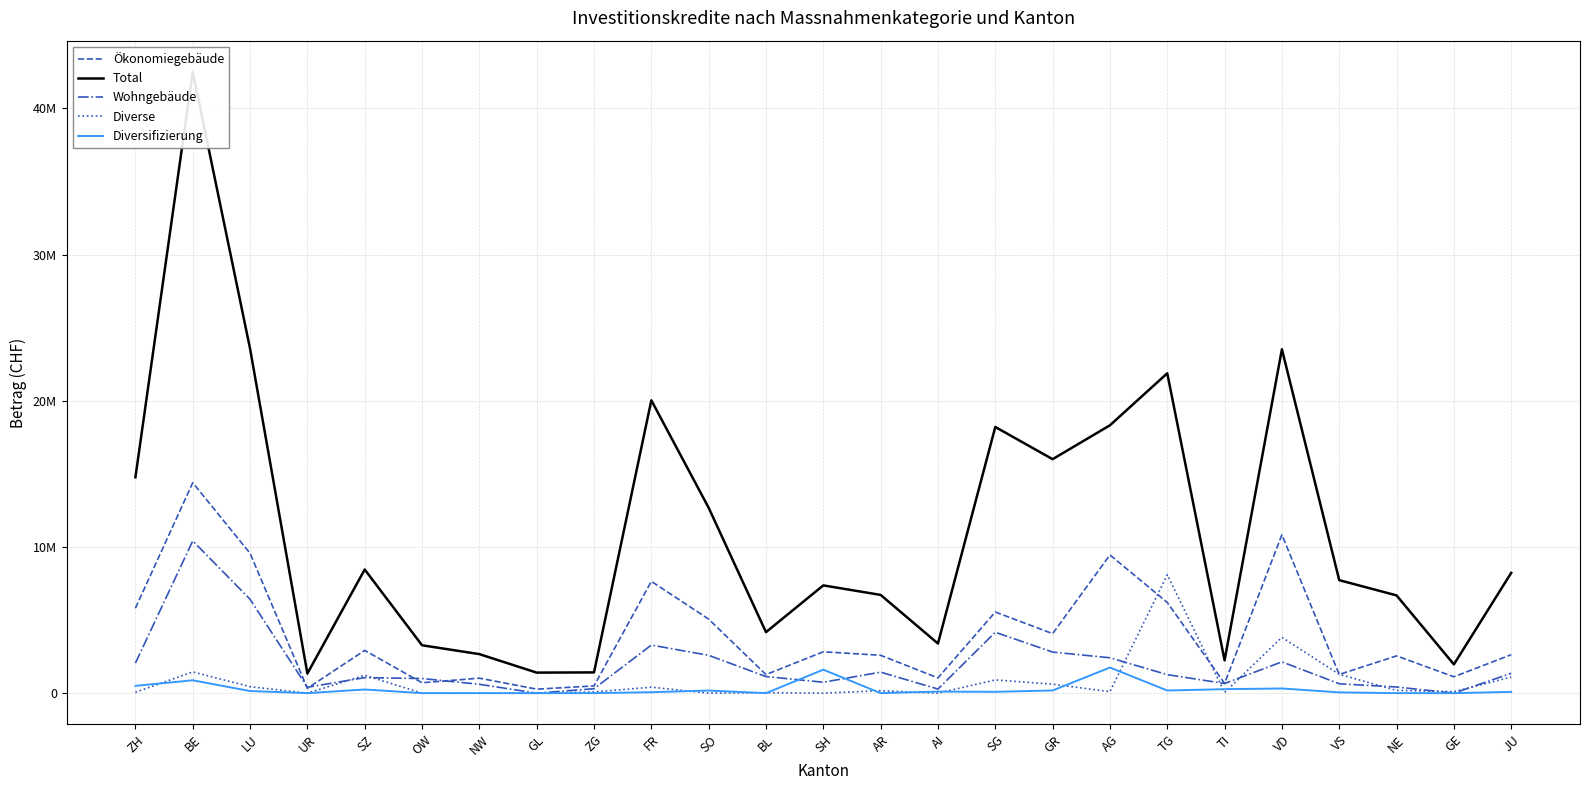

True or false: Diverse has more than 0 points higher than both neighbors.

True